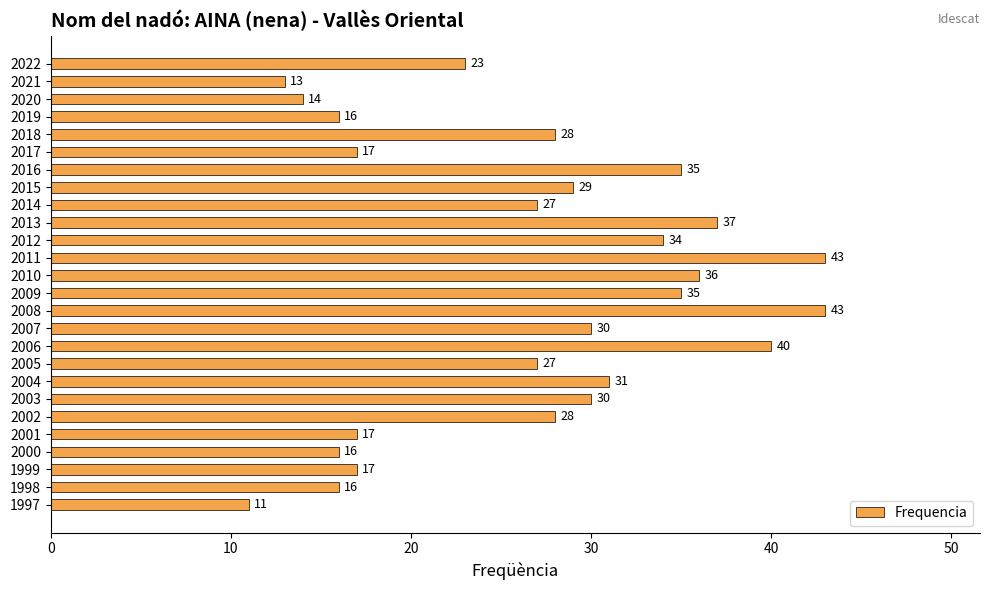

Approximately how many times larger is the value at 2012 compared to 2022?

1.5